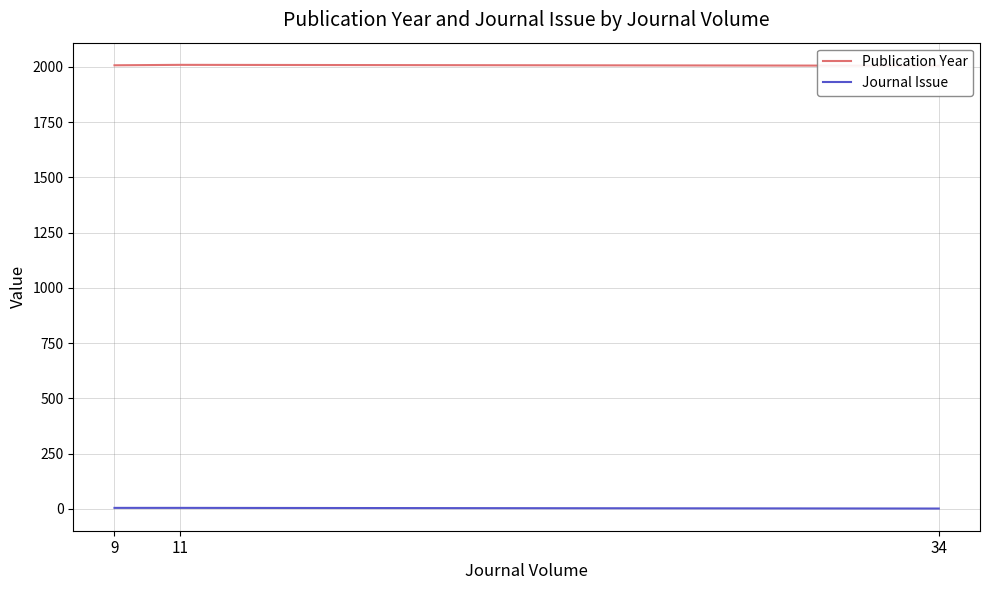

Is this an area chart (filled region under the line)?

No